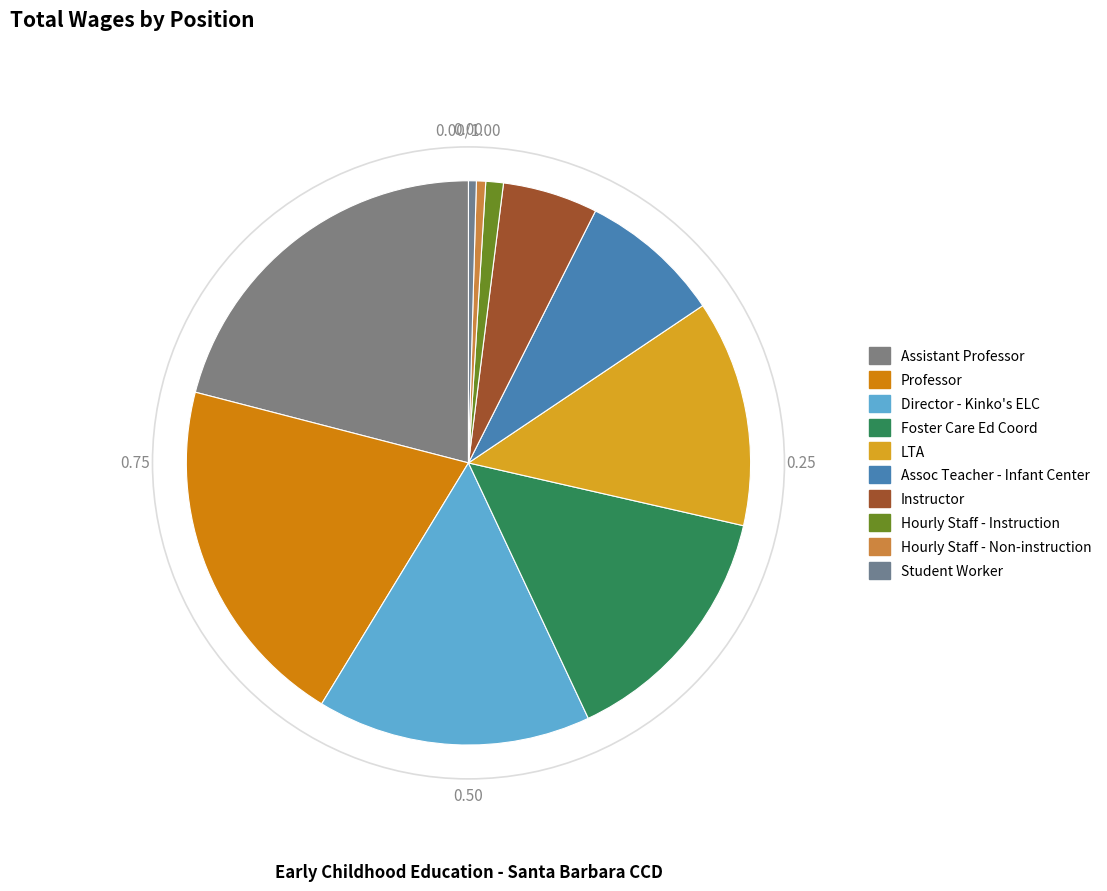

Which slice is the largest?

Assistant Professor